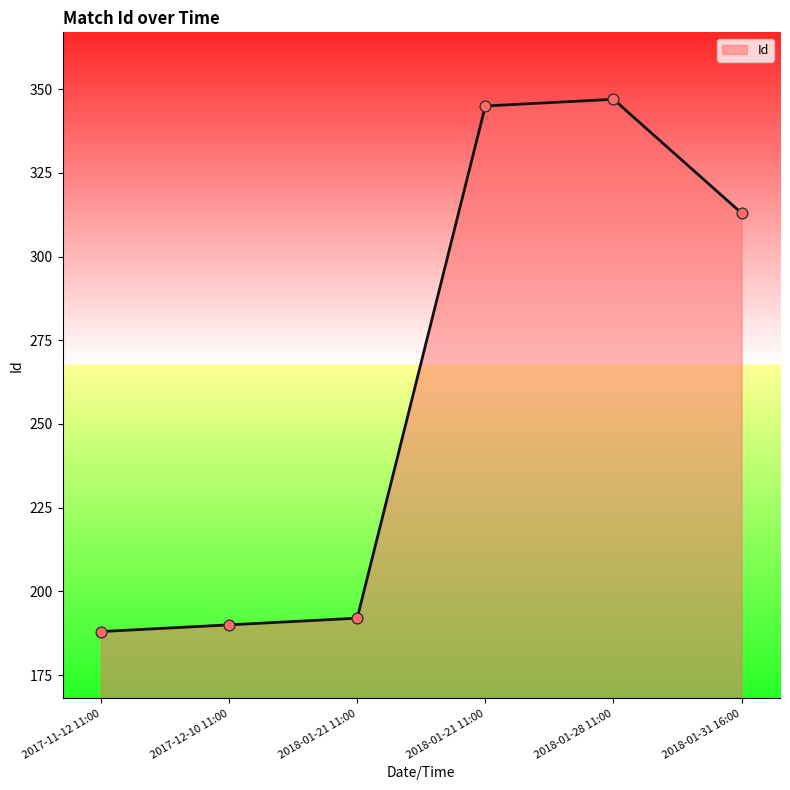

Between 2017-12-10 11:00 and 2017-11-12 11:00, which is larger?

2017-12-10 11:00